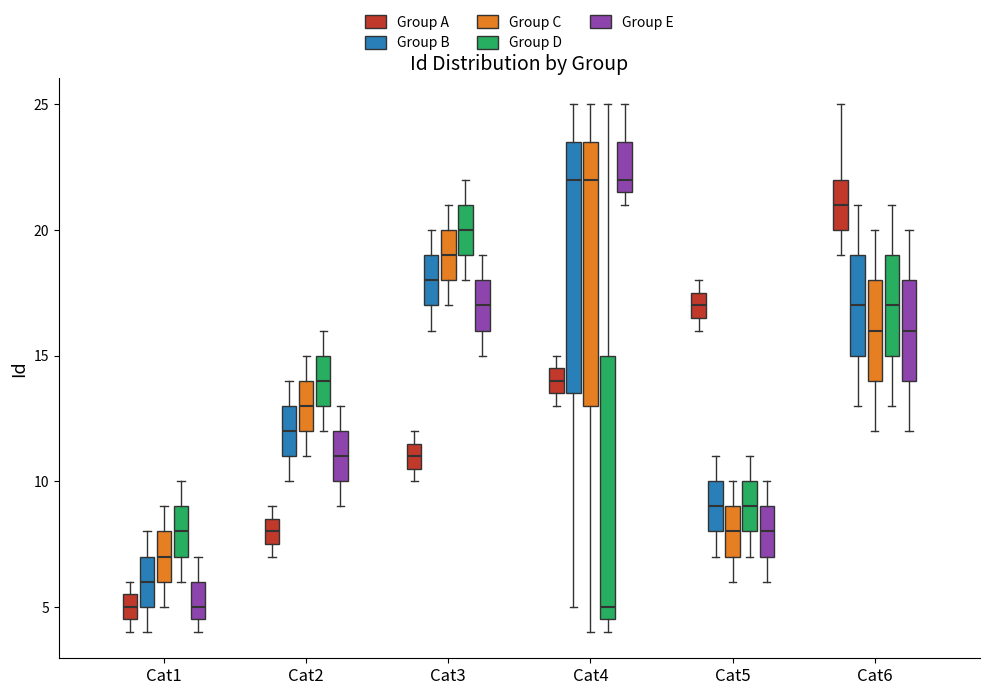

Reading left to right, transcribe this box plot: for each box, give where its median line is, the range the box spans, and where its two whiskers end, as read against the y-axis. The values are not printed on the chart, so give them approximately, as read against the axis.

Cat1 (Group A): median 5.0, box 4.5 to 5.5, whiskers 4.0 to 6.0
Cat1 (Group B): median 6.0, box 5.0 to 7.0, whiskers 4.0 to 8.0
Cat1 (Group C): median 7.0, box 6.0 to 8.0, whiskers 5.0 to 9.0
Cat1 (Group D): median 8.0, box 7.0 to 9.0, whiskers 6.0 to 10.0
Cat1 (Group E): median 5.0, box 4.5 to 6.0, whiskers 4.0 to 7.0
Cat2 (Group A): median 8.0, box 7.5 to 8.5, whiskers 7.0 to 9.0
Cat2 (Group B): median 12.0, box 11.0 to 13.0, whiskers 10.0 to 14.0
Cat2 (Group C): median 13.0, box 12.0 to 14.0, whiskers 11.0 to 15.0
Cat2 (Group D): median 14.0, box 13.0 to 15.0, whiskers 12.0 to 16.0
Cat2 (Group E): median 11.0, box 10.0 to 12.0, whiskers 9.0 to 13.0
Cat3 (Group A): median 11.0, box 10.5 to 11.5, whiskers 10.0 to 12.0
Cat3 (Group B): median 18.0, box 17.0 to 19.0, whiskers 16.0 to 20.0
Cat3 (Group C): median 19.0, box 18.0 to 20.0, whiskers 17.0 to 21.0
Cat3 (Group D): median 20.0, box 19.0 to 21.0, whiskers 18.0 to 22.0
Cat3 (Group E): median 17.0, box 16.0 to 18.0, whiskers 15.0 to 19.0
Cat4 (Group A): median 14.0, box 13.5 to 14.5, whiskers 13.0 to 15.0
Cat4 (Group B): median 22.0, box 13.5 to 23.5, whiskers 5.0 to 25.0
Cat4 (Group C): median 22.0, box 13.0 to 23.5, whiskers 4.0 to 25.0
Cat4 (Group D): median 5.0, box 4.5 to 15.0, whiskers 4.0 to 25.0
Cat4 (Group E): median 22.0, box 21.5 to 23.5, whiskers 21.0 to 25.0
Cat5 (Group A): median 17.0, box 16.5 to 17.5, whiskers 16.0 to 18.0
Cat5 (Group B): median 9.0, box 8.0 to 10.0, whiskers 7.0 to 11.0
Cat5 (Group C): median 8.0, box 7.0 to 9.0, whiskers 6.0 to 10.0
Cat5 (Group D): median 9.0, box 8.0 to 10.0, whiskers 7.0 to 11.0
Cat5 (Group E): median 8.0, box 7.0 to 9.0, whiskers 6.0 to 10.0
Cat6 (Group A): median 21.0, box 20.0 to 22.0, whiskers 19.0 to 25.0
Cat6 (Group B): median 17.0, box 15.0 to 19.0, whiskers 13.0 to 21.0
Cat6 (Group C): median 16.0, box 14.0 to 18.0, whiskers 12.0 to 20.0
Cat6 (Group D): median 17.0, box 15.0 to 19.0, whiskers 13.0 to 21.0
Cat6 (Group E): median 16.0, box 14.0 to 18.0, whiskers 12.0 to 20.0